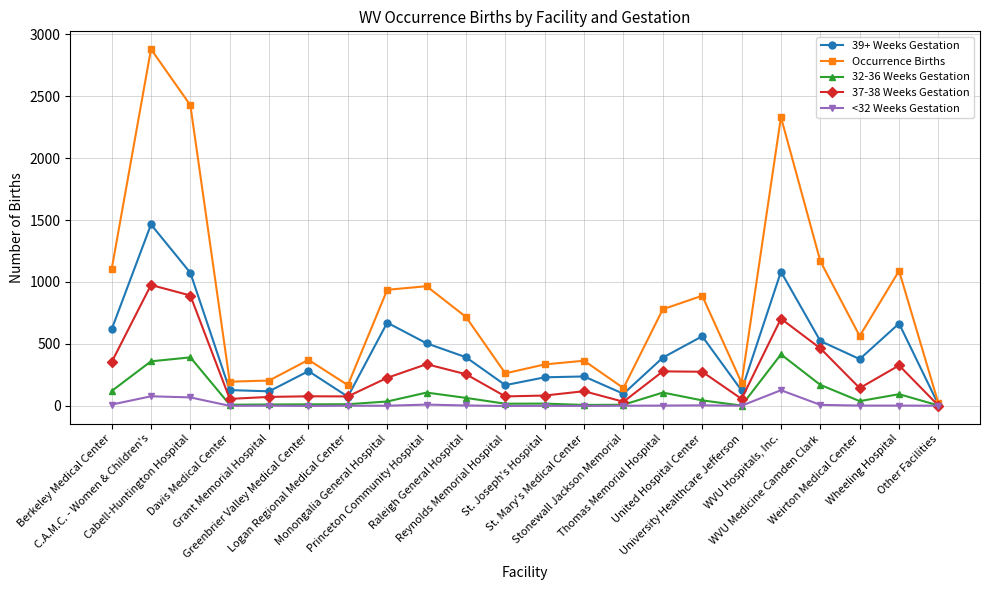

True or false: 39+ Weeks Gestation has more than 2 points higher than both neighbors.

True